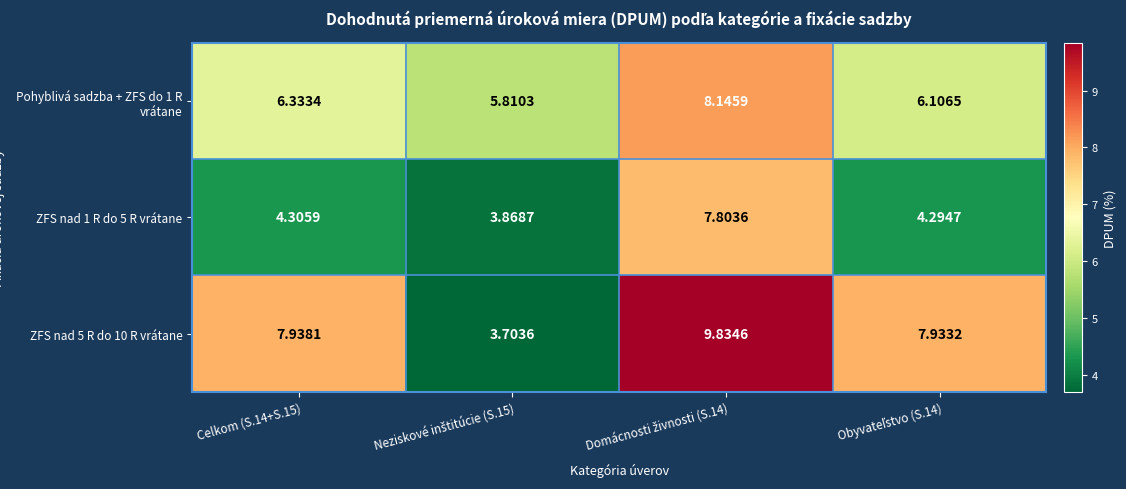

What is the spread (max minus min) of values at Obyvateľstvo (S.14)?

3.6